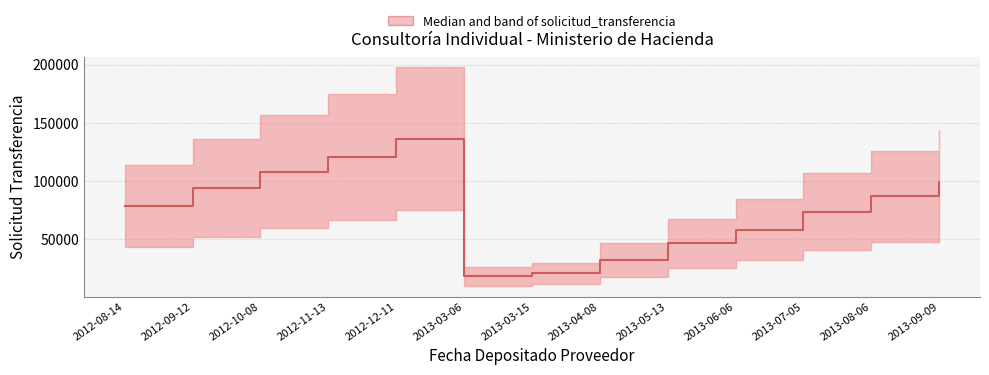

Approximately how many times larger is the value at 2012-12-11 compared to 2013-07-05?

1.9